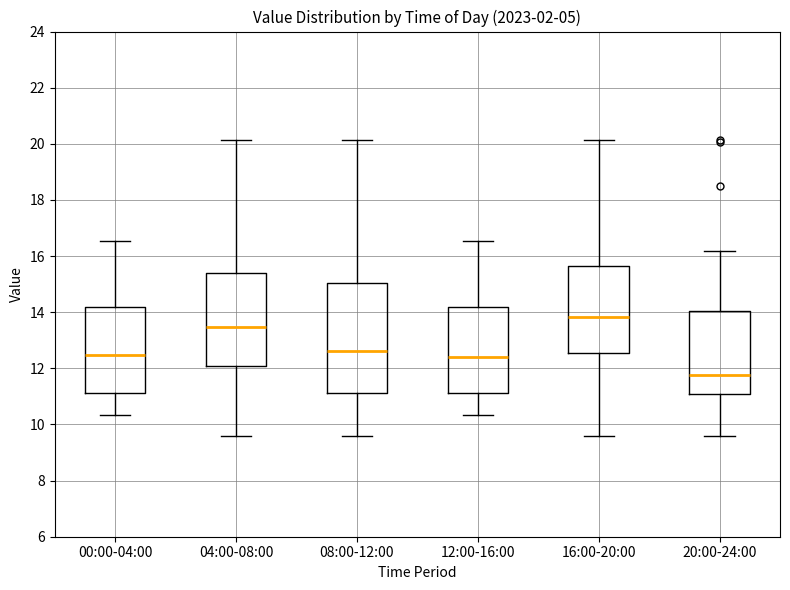

Which box has the lowest median line?

20:00-24:00